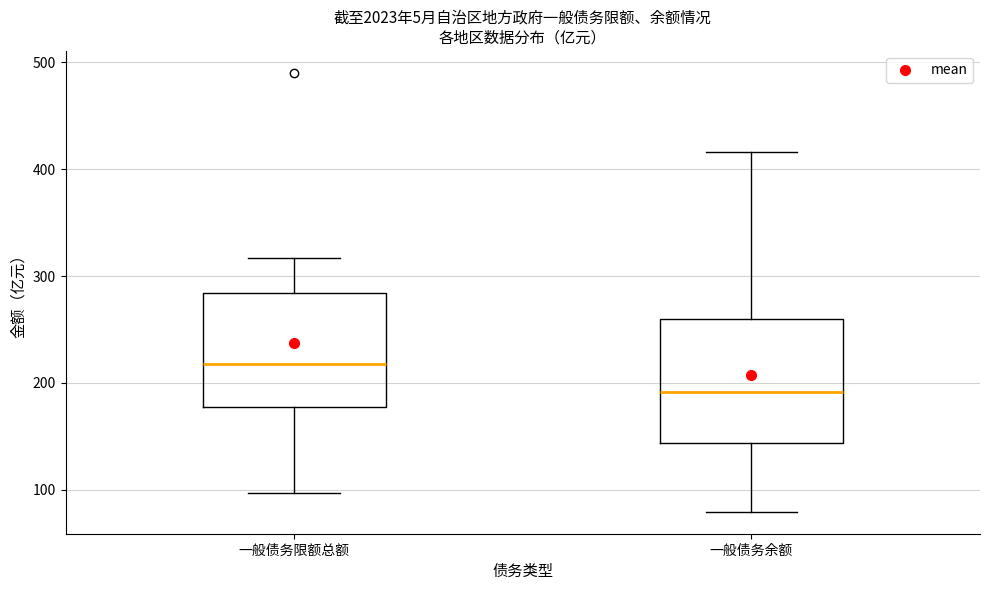

Reading left to right, transcribe this box plot: for each box, give where its median line is, the range the box spans, and where its two whiskers end, as read against the y-axis. The values are not printed on the chart, so give them approximately, as read against the axis.

一般债务限额总额: median 220, box 180 to 280, whiskers 100 to 320
一般债务余额: median 190, box 140 to 260, whiskers 80 to 420